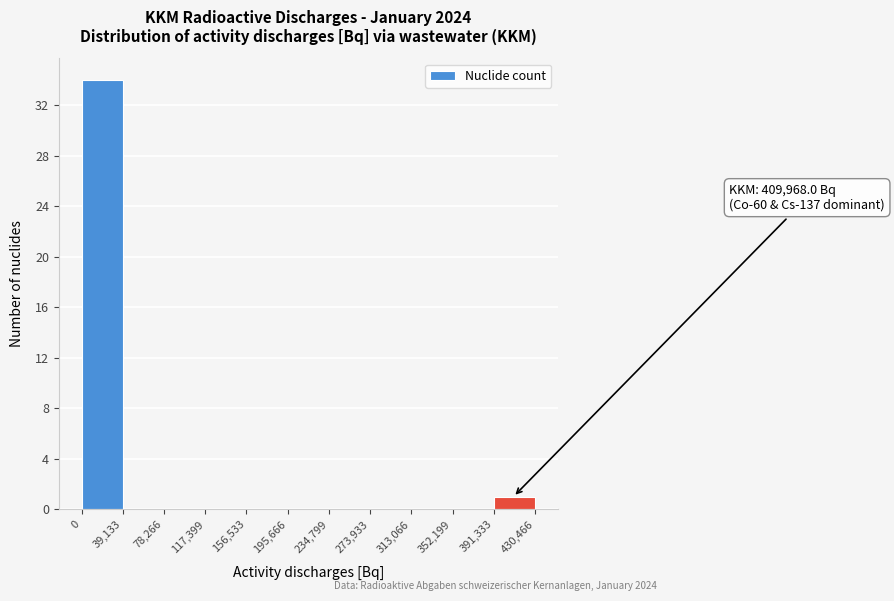

Which range on the x-axis has the tallest bar?

0 to 39,133